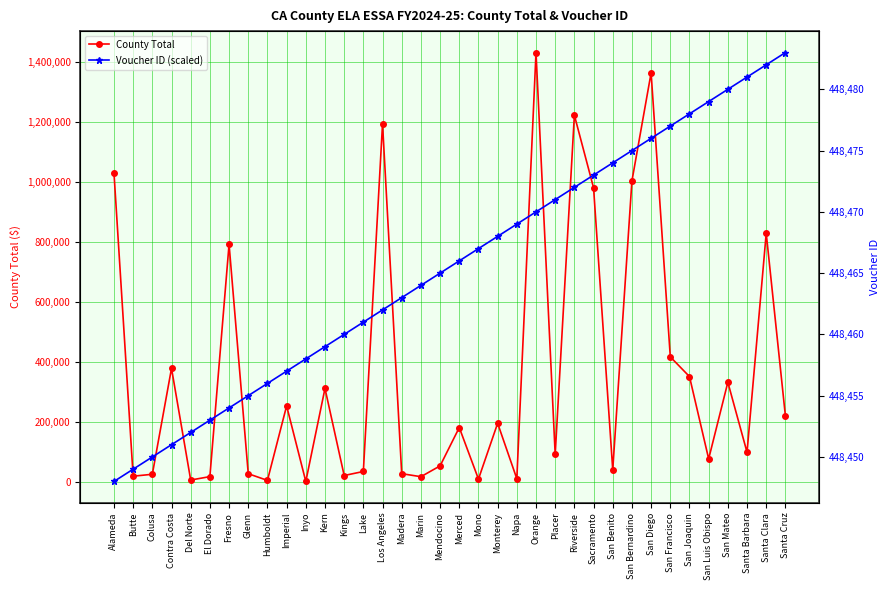

How many data points in County Total are above 181729?

17